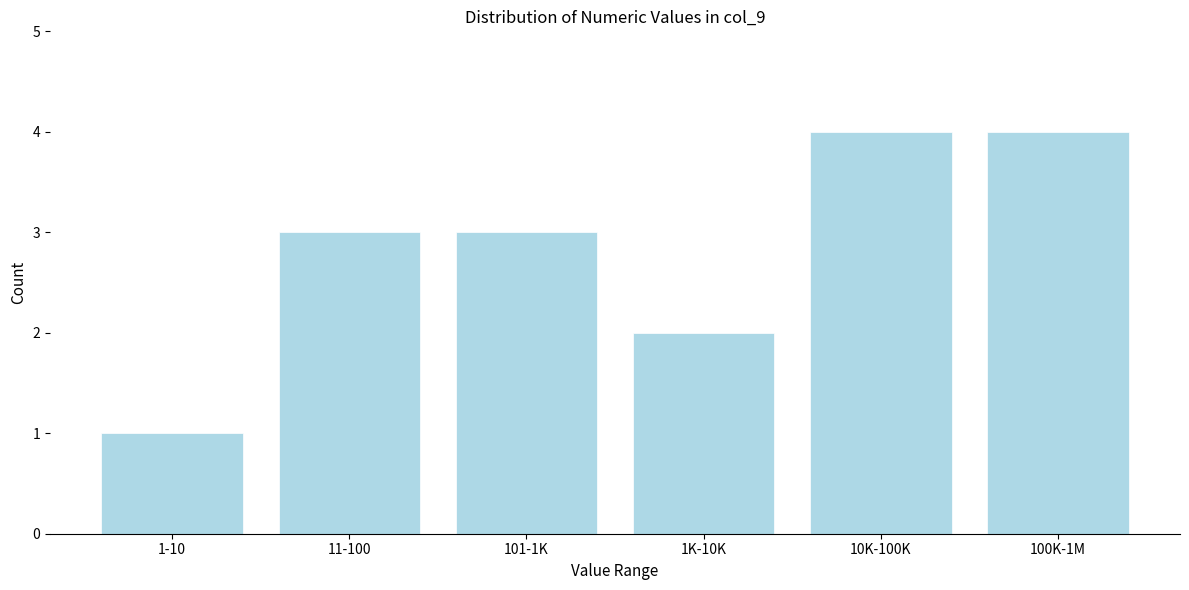

Reading right to left, what are all the values shown in this chart?

4	4	2	3	3	1